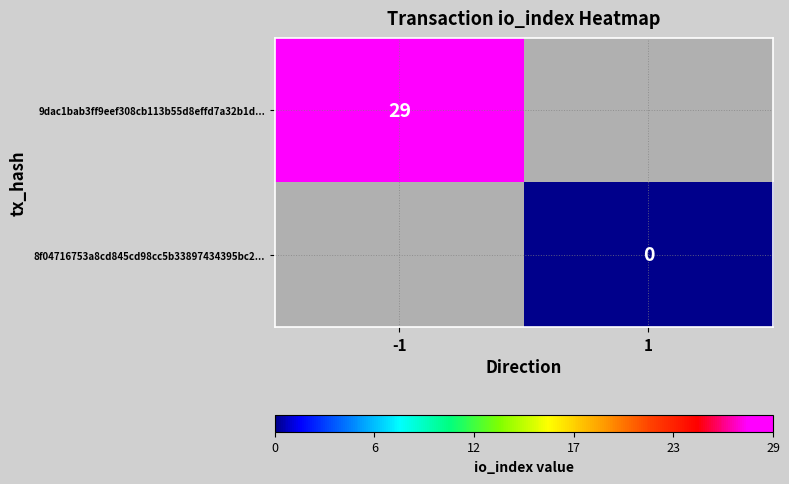

The value of 9dac1bab3ff9eef308cb113b55d8effd7a32b1d... at -1 is 51. True or false?

False